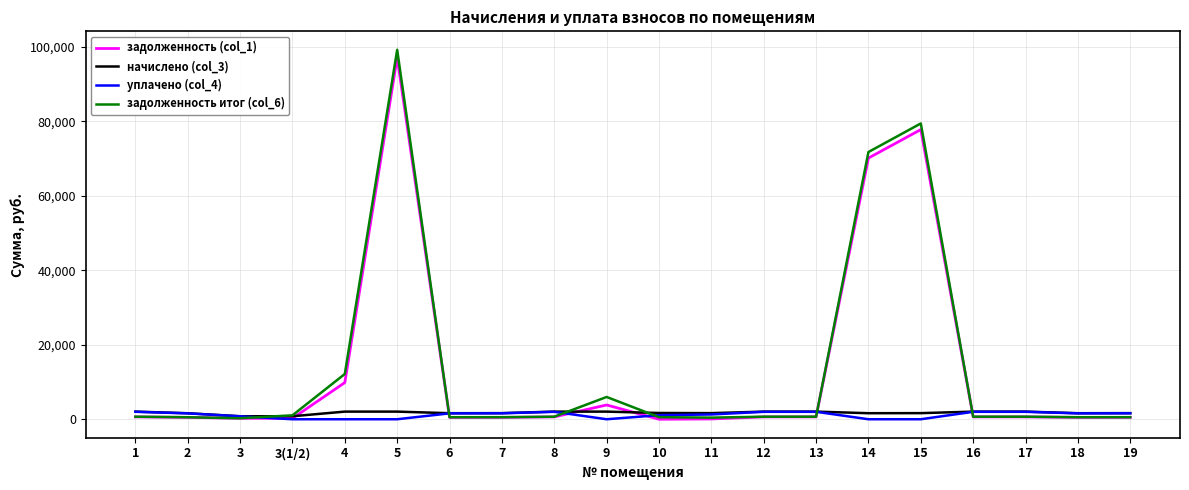

Is the value of начислено (col_3) at 3 greater than the value of задолженность (col_1) at 14?

No